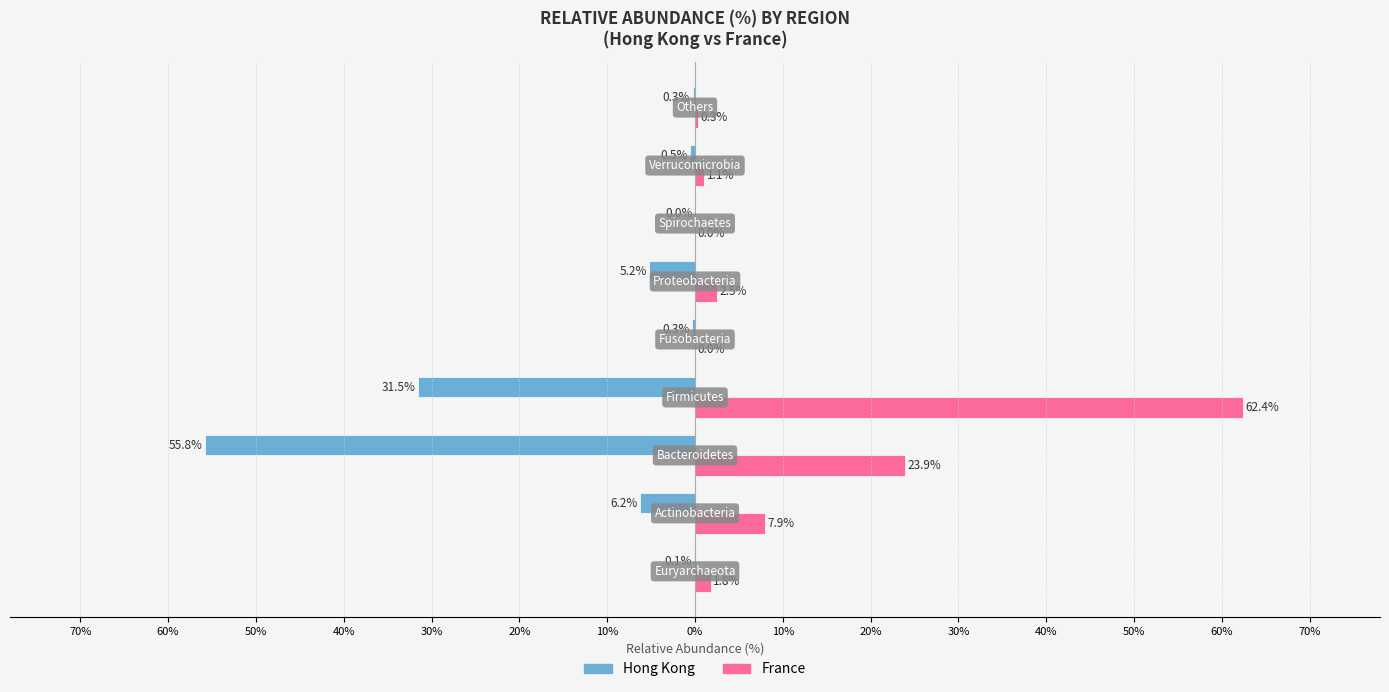

Rank the series by their maximum value, from highest to lowest.

France, Hong Kong